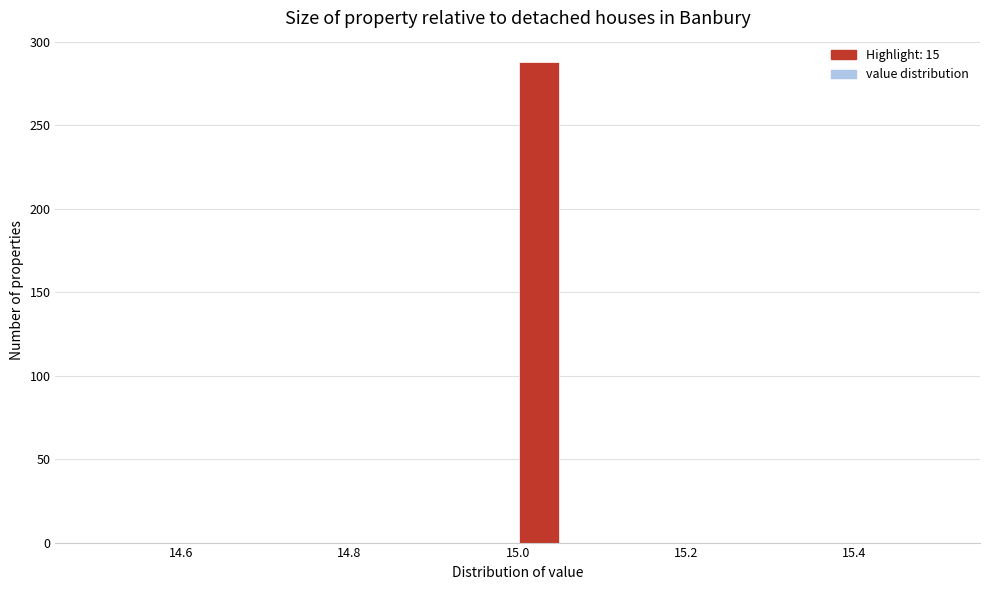

Around what value on the x-axis is the tallest bar? Give the approximate position of its centre, as read against the axis.

15.02